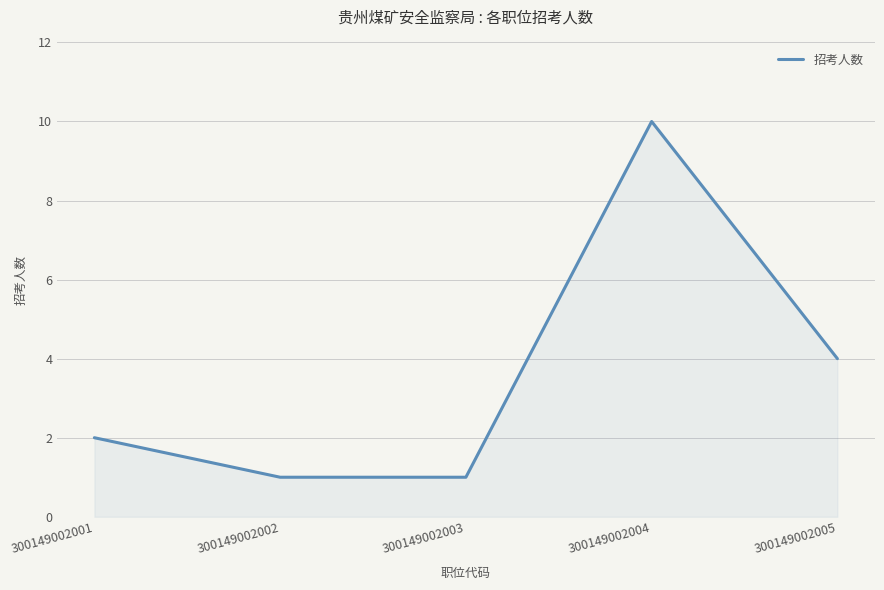

Between 300149002001 and 300149002003, which is larger?

300149002001